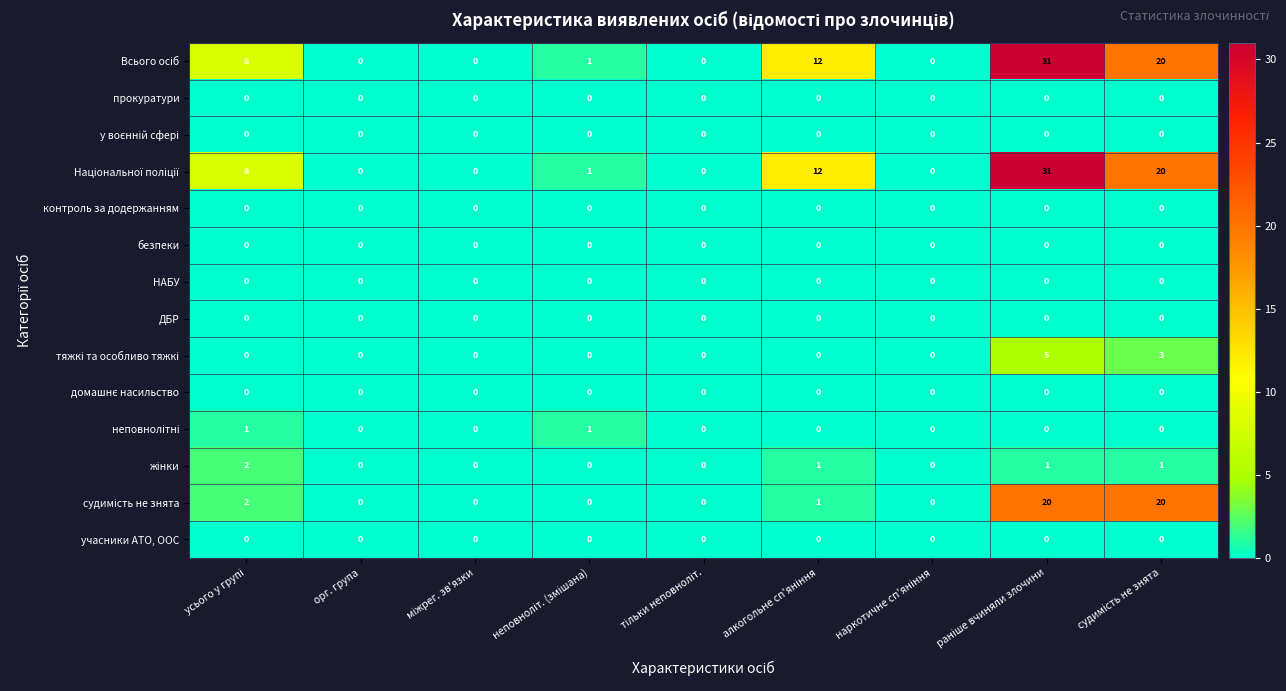

What is the greatest value displayed?

31